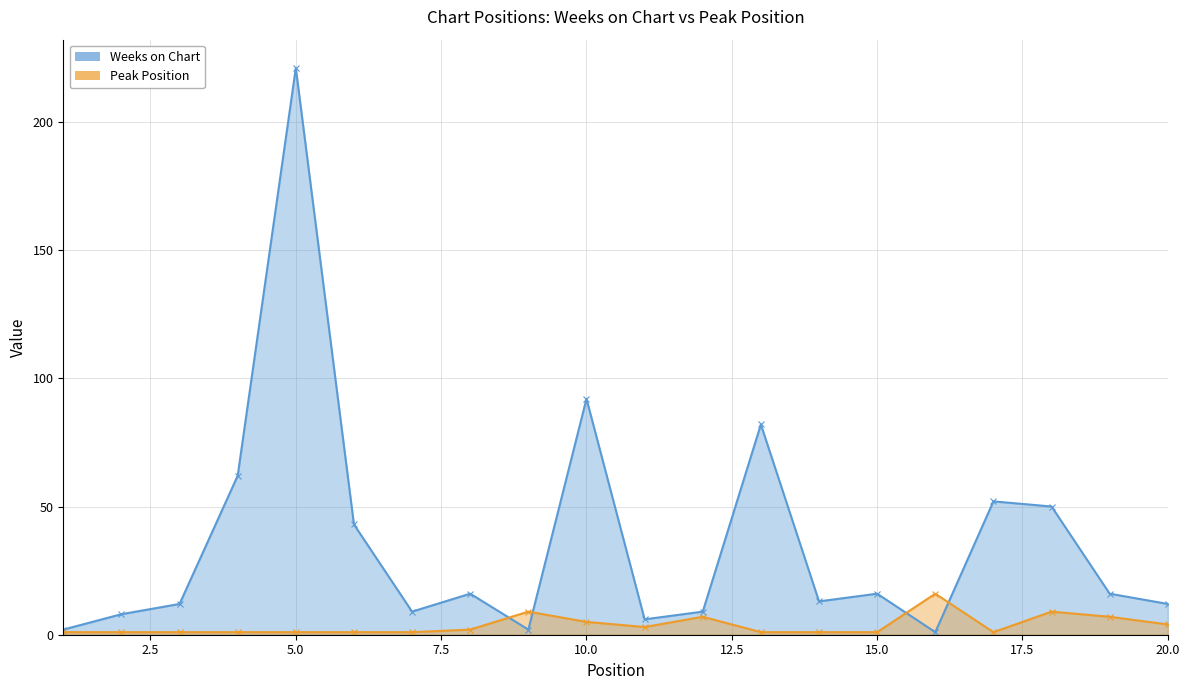

Which series has the widest spread of values?

Weeks on Chart